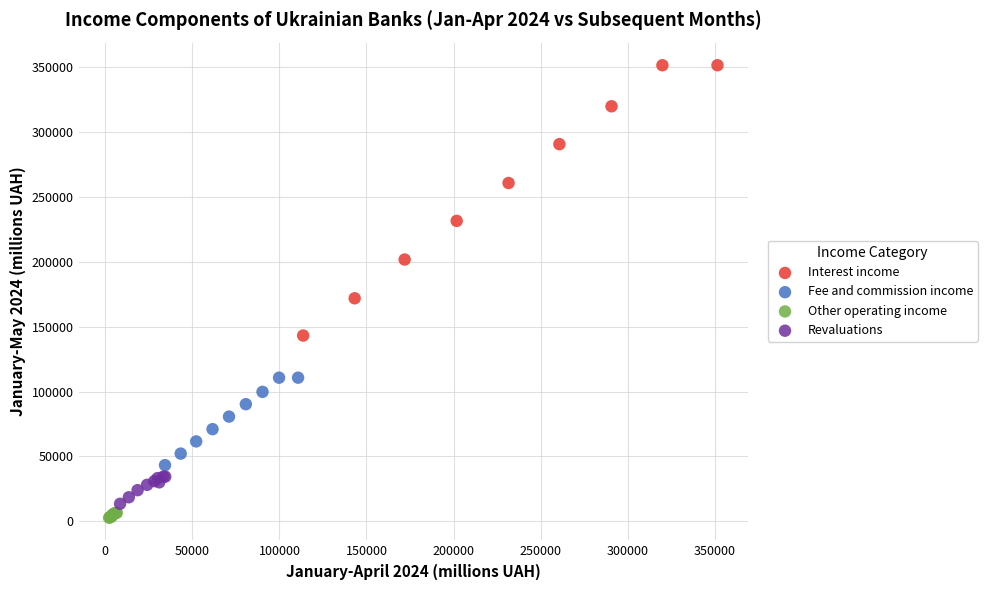

Which series contains the highest Y value?

Interest income